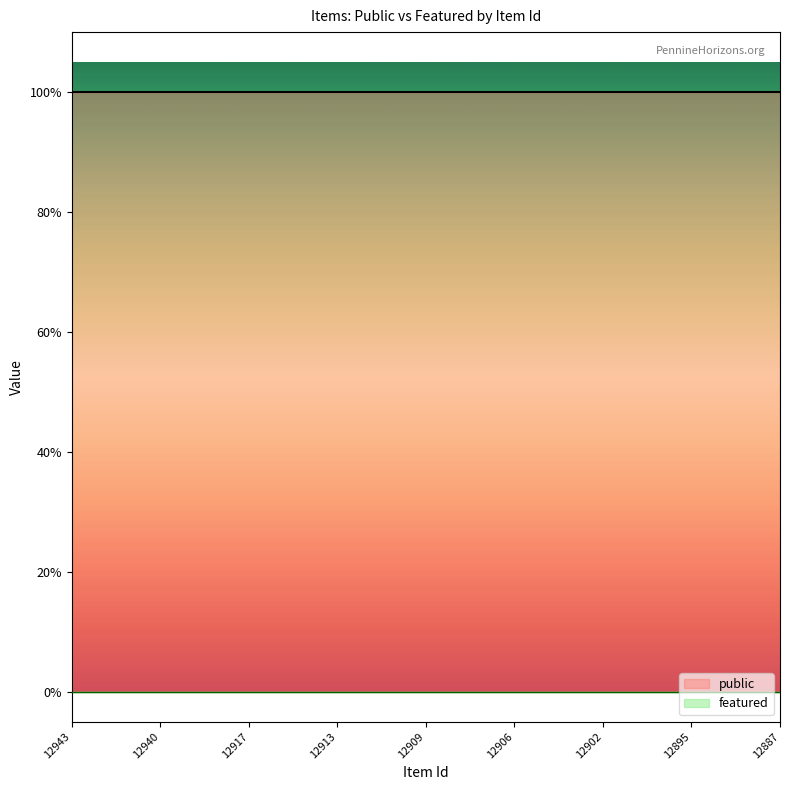

How many lines are shown in the chart?

2